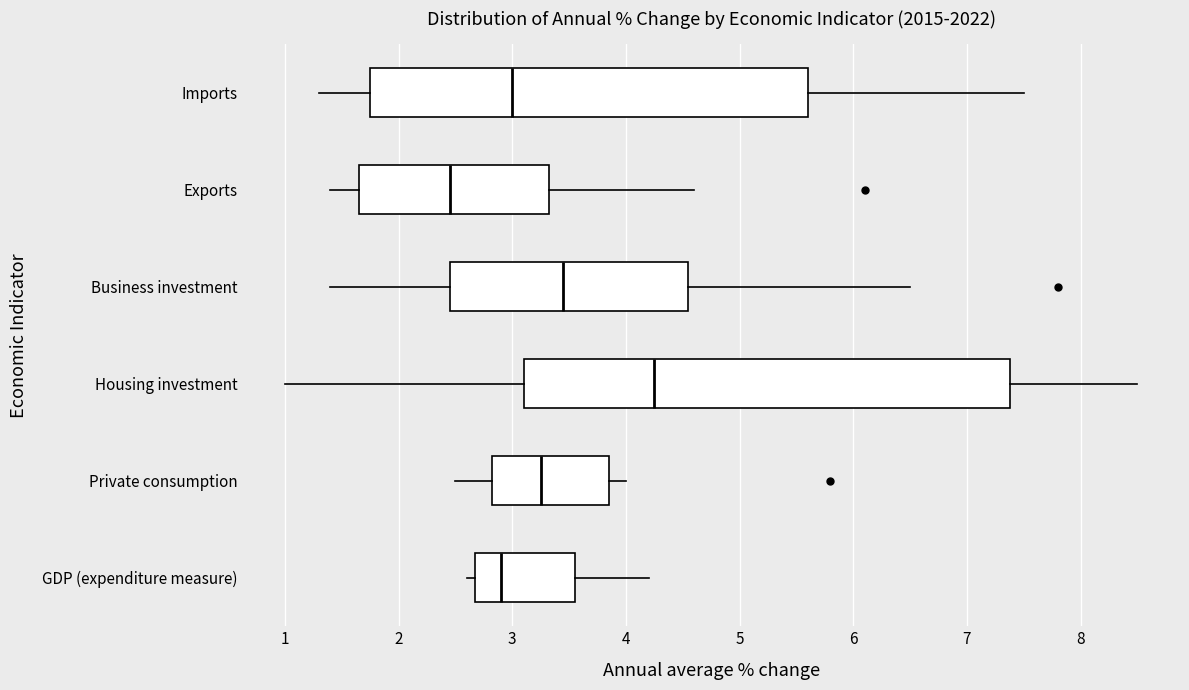

Where does the right whisker of the box for Private consumption end on the x-axis? The values are not printed on the chart, so give them approximately, as read against the axis.

4.0